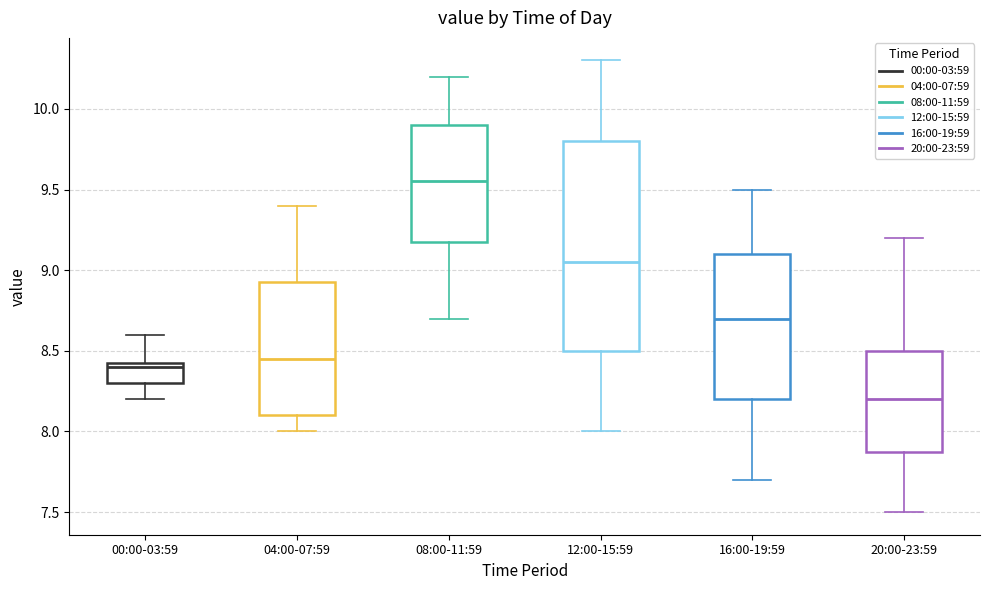

Reading left to right, read every box against the y-axis: the position of its median line, the range the box covers, and the ends of its whiskers. The values are not printed on the chart, so give them approximately, as read against the axis.

00:00-03:59: median 8.40, box 8.30 to 8.45, whiskers 8.20 to 8.60
04:00-07:59: median 8.45, box 8.10 to 8.95, whiskers 8.00 to 9.40
08:00-11:59: median 9.55, box 9.20 to 9.90, whiskers 8.70 to 10.20
12:00-15:59: median 9.05, box 8.50 to 9.80, whiskers 8.00 to 10.30
16:00-19:59: median 8.70, box 8.20 to 9.10, whiskers 7.70 to 9.50
20:00-23:59: median 8.20, box 7.90 to 8.50, whiskers 7.50 to 9.20